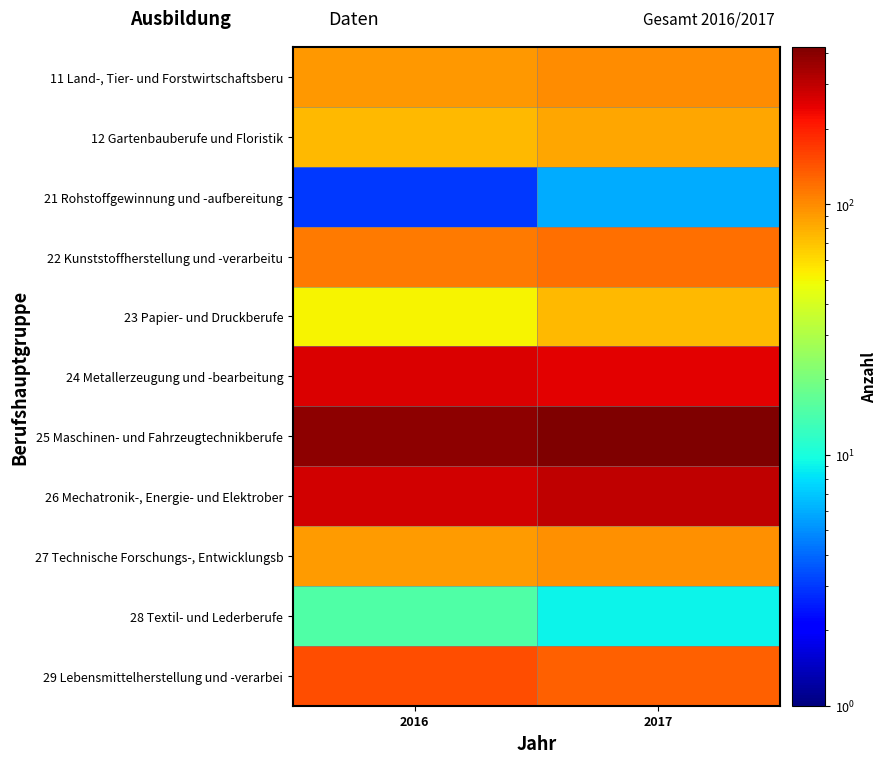

Reading right to left, what are all the values shown in this chart?

11 Land-, Tier- und Forstwirtschaftsberu: 2017=99	2016=93
12 Gartenbauberufe und Floristik: 2017=84	2016=75
21 Rohstoffgewinnung und -aufbereitung: 2017=6	2016=3
22 Kunststoffherstellung und -verarbeitu: 2017=120	2016=111
23 Papier- und Druckberufe: 2017=75	2016=51
24 Metallerzeugung und -bearbeitung: 2017=246	2016=258
25 Maschinen- und Fahrzeugtechnikberufe: 2017=423	2016=393
26 Mechatronik-, Energie- und Elektrober: 2017=297	2016=273
27 Technische Forschungs-, Entwicklungsb: 2017=96	2016=90
28 Textil- und Lederberufe: 2017=9	2016=15
29 Lebensmittelherstellung und -verarbei: 2017=132	2016=147